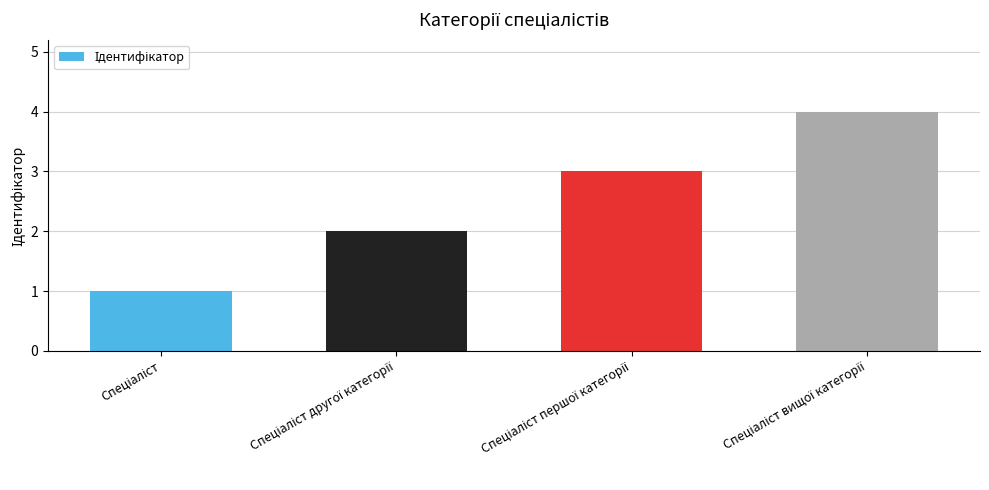

What is the difference between the maximum and minimum values?

3